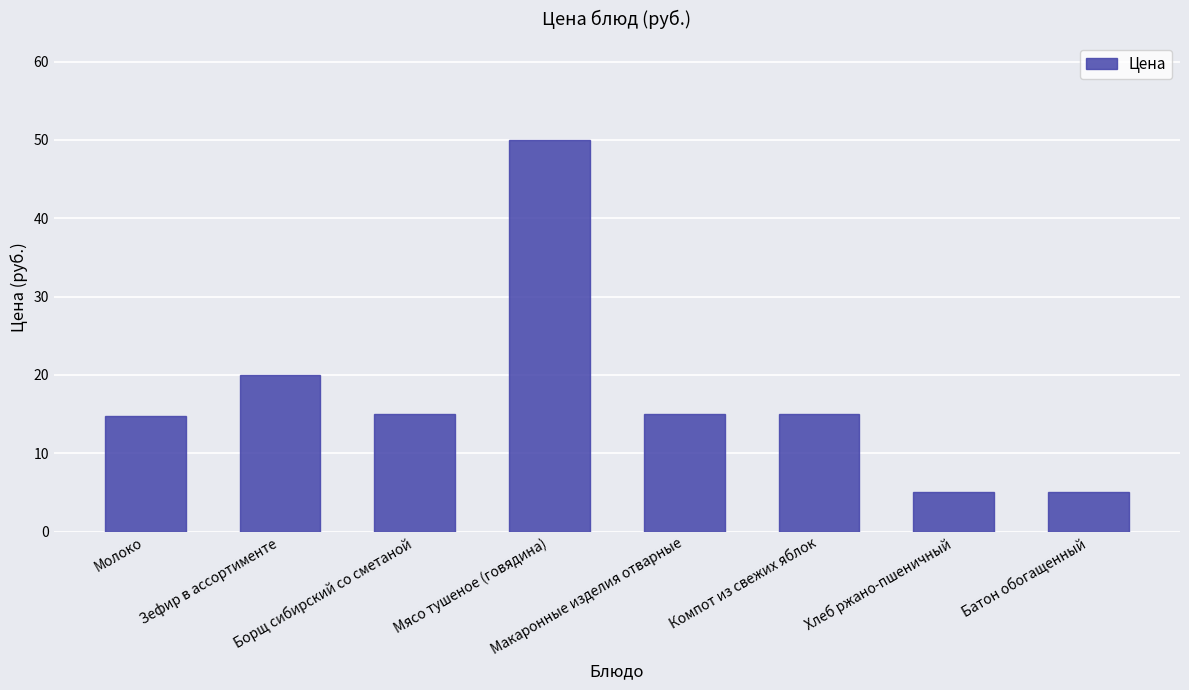

What is the minimum value shown in the chart?

5.0